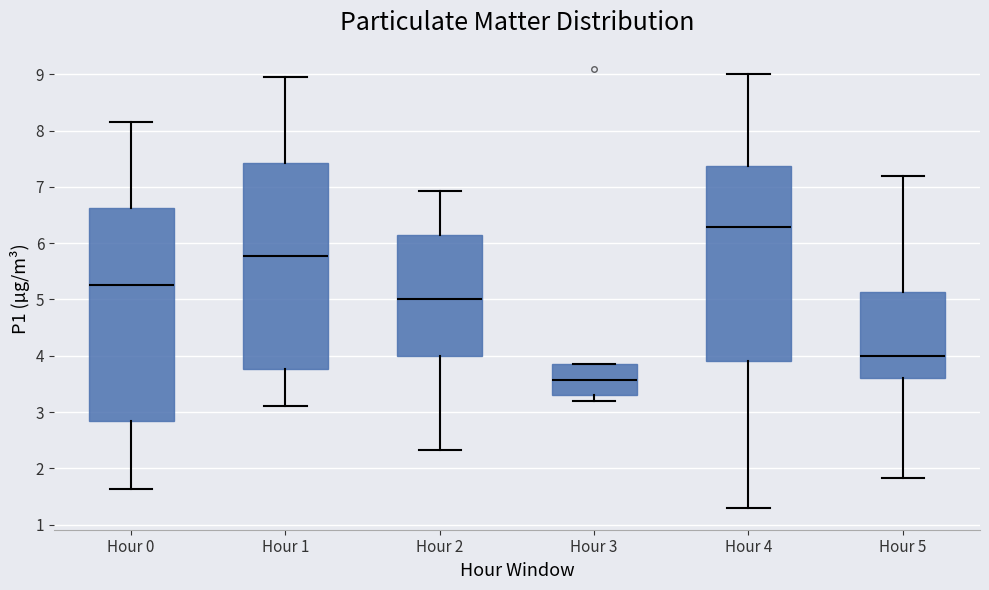

Reading left to right, transcribe this box plot: for each box, give where its median line is, the range the box spans, and where its two whiskers end, as read against the y-axis. The values are not printed on the chart, so give them approximately, as read against the axis.

Hour 0: median 5.3, box 2.8 to 6.6, whiskers 1.6 to 8.2
Hour 1: median 5.8, box 3.8 to 7.4, whiskers 3.1 to 9.0
Hour 2: median 5.0, box 4.0 to 6.1, whiskers 2.3 to 6.9
Hour 3: median 3.6, box 3.3 to 3.8, whiskers 3.2 to 3.9
Hour 4: median 6.3, box 3.9 to 7.4, whiskers 1.3 to 9.0
Hour 5: median 4.0, box 3.6 to 5.1, whiskers 1.8 to 7.2